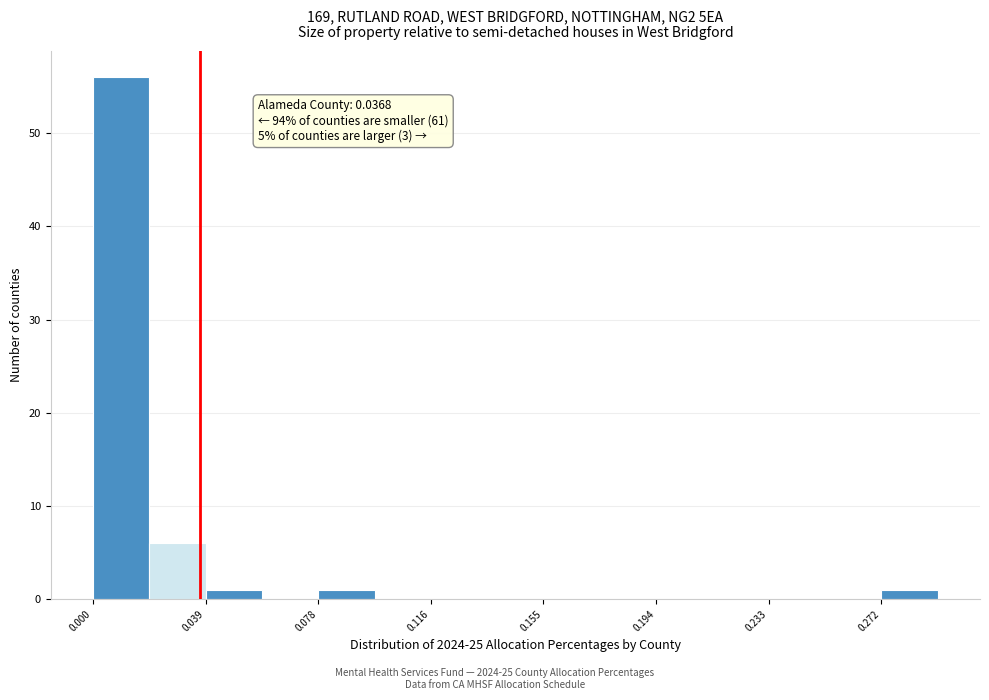

Around what value on the x-axis is the tallest bar? Give the approximate position of its centre, as read against the axis.

0.010